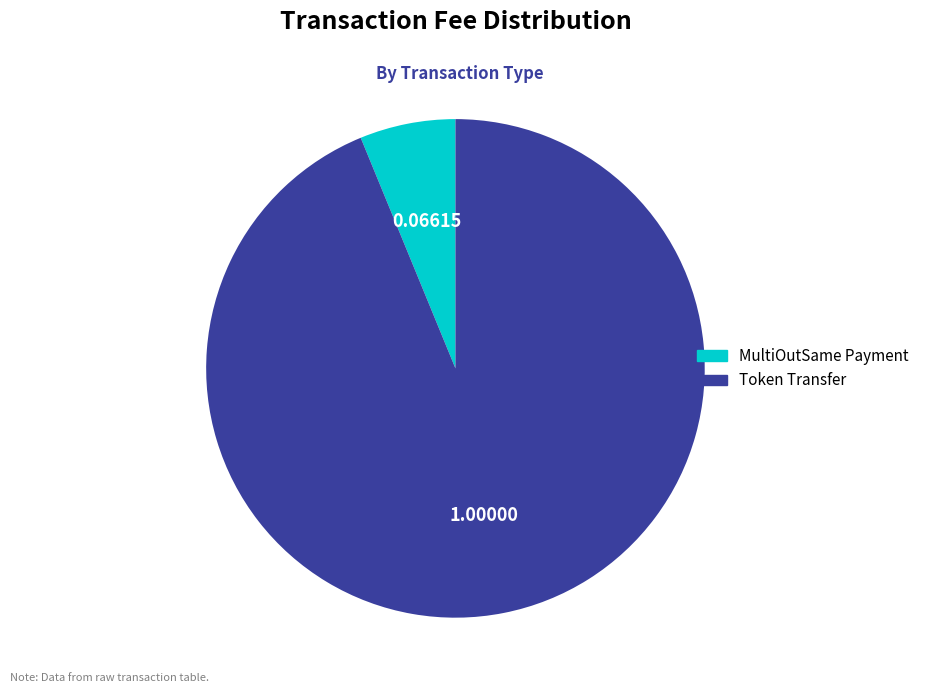

How many segments does this pie chart have?

2